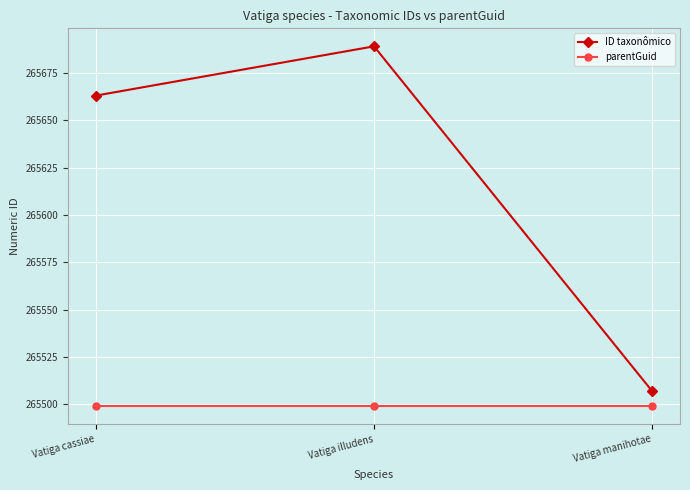

What position from the right is Vatiga cassiae?

3